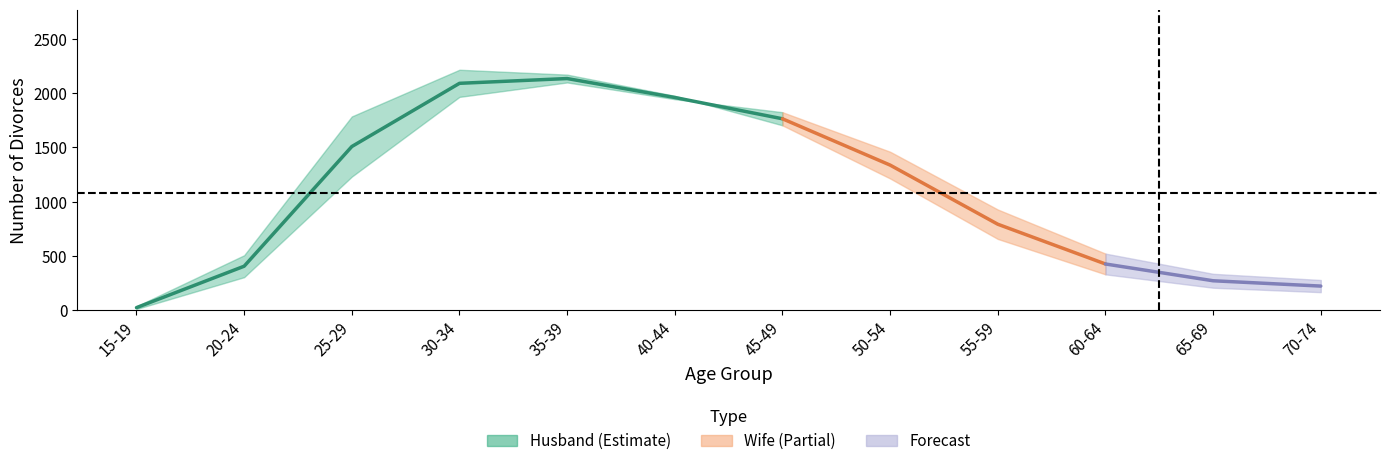

What position from the left is 50-54?

8